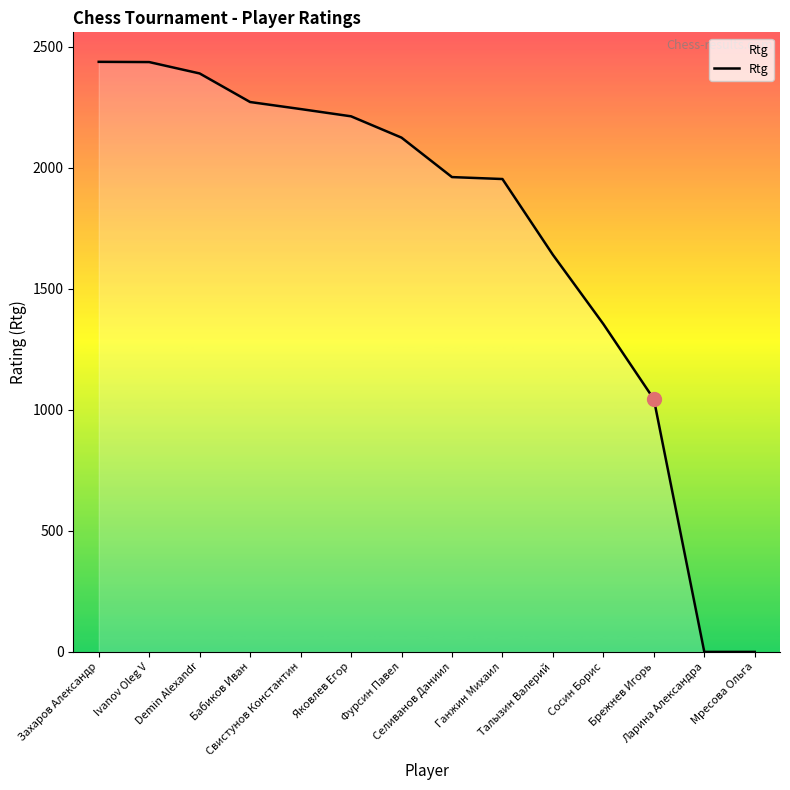

What is the maximum value shown in the chart?

2437